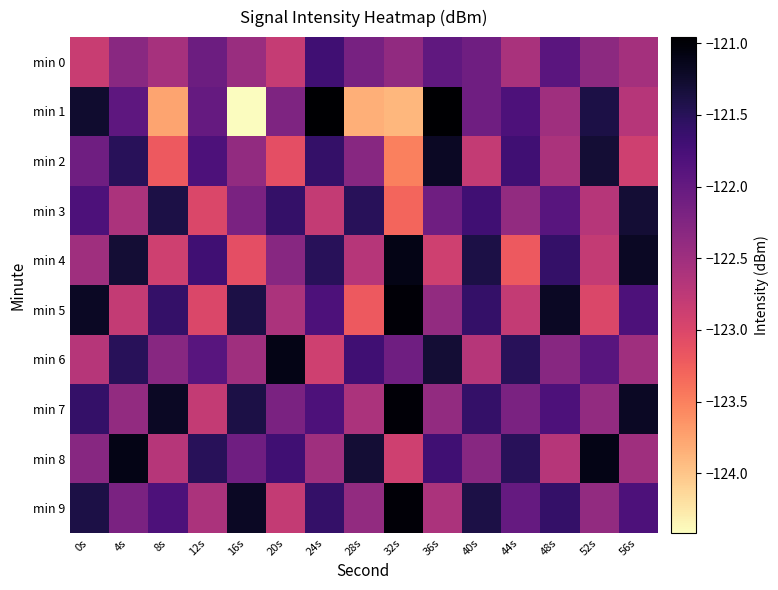

Reading left to right, list all the values displayed in this chart.

min 0: 0s=-122.8	4s=-122.3	8s=-122.6	12s=-122.1	16s=-122.5	20s=-122.8	24s=-121.7	28s=-122.2	32s=-122.4	36s=-122.0	40s=-122.1	44s=-122.6	48s=-121.9	52s=-122.3	56s=-122.5
min 1: 0s=-121.3	4s=-122.0	8s=-123.8	12s=-122.0	16s=-124.4	20s=-122.2	24s=-121.0	28s=-123.8	32s=-123.9	36s=-121.0	40s=-122.1	44s=-121.8	48s=-122.5	52s=-121.4	56s=-122.7
min 2: 0s=-122.1	4s=-121.5	8s=-123.2	12s=-121.8	16s=-122.4	20s=-123.1	24s=-121.6	28s=-122.3	32s=-123.5	36s=-121.2	40s=-122.8	44s=-121.7	48s=-122.6	52s=-121.3	56s=-122.9
min 3: 0s=-121.8	4s=-122.6	8s=-121.4	12s=-123.0	16s=-122.2	20s=-121.6	24s=-122.8	28s=-121.5	32s=-123.3	36s=-122.1	40s=-121.7	44s=-122.4	48s=-121.9	52s=-122.7	56s=-121.3
min 4: 0s=-122.5	4s=-121.3	8s=-122.9	12s=-121.7	16s=-123.1	20s=-122.3	24s=-121.5	28s=-122.7	32s=-121.1	36s=-122.9	40s=-121.4	44s=-123.2	48s=-121.6	52s=-122.8	56s=-121.2
min 5: 0s=-121.2	4s=-122.8	8s=-121.6	12s=-123.0	16s=-121.4	20s=-122.6	24s=-121.8	28s=-123.2	32s=-121.0	36s=-122.4	40s=-121.6	44s=-122.8	48s=-121.2	52s=-123.0	56s=-121.8
min 6: 0s=-122.7	4s=-121.5	8s=-122.3	12s=-121.9	16s=-122.5	20s=-121.1	24s=-122.9	28s=-121.7	32s=-122.1	36s=-121.3	40s=-122.7	44s=-121.5	48s=-122.3	52s=-121.9	56s=-122.5
min 7: 0s=-121.6	4s=-122.4	8s=-121.2	12s=-122.8	16s=-121.4	20s=-122.2	24s=-121.8	28s=-122.6	32s=-121.0	36s=-122.4	40s=-121.6	44s=-122.2	48s=-121.8	52s=-122.4	56s=-121.2
min 8: 0s=-122.3	4s=-121.1	8s=-122.7	12s=-121.5	16s=-122.1	20s=-121.7	24s=-122.5	28s=-121.3	32s=-122.9	36s=-121.7	40s=-122.3	44s=-121.5	48s=-122.7	52s=-121.1	56s=-122.5
min 9: 0s=-121.4	4s=-122.2	8s=-121.8	12s=-122.6	16s=-121.2	20s=-122.8	24s=-121.6	28s=-122.4	32s=-121.0	36s=-122.6	40s=-121.4	44s=-122.0	48s=-121.6	52s=-122.4	56s=-121.8